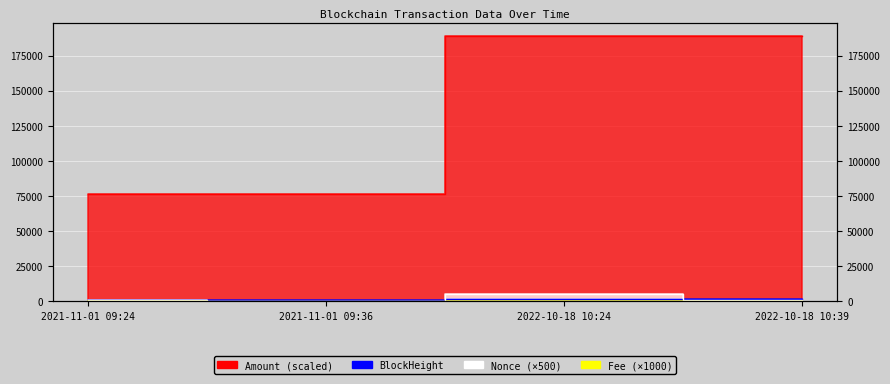

How many categories are shown in the chart?

4